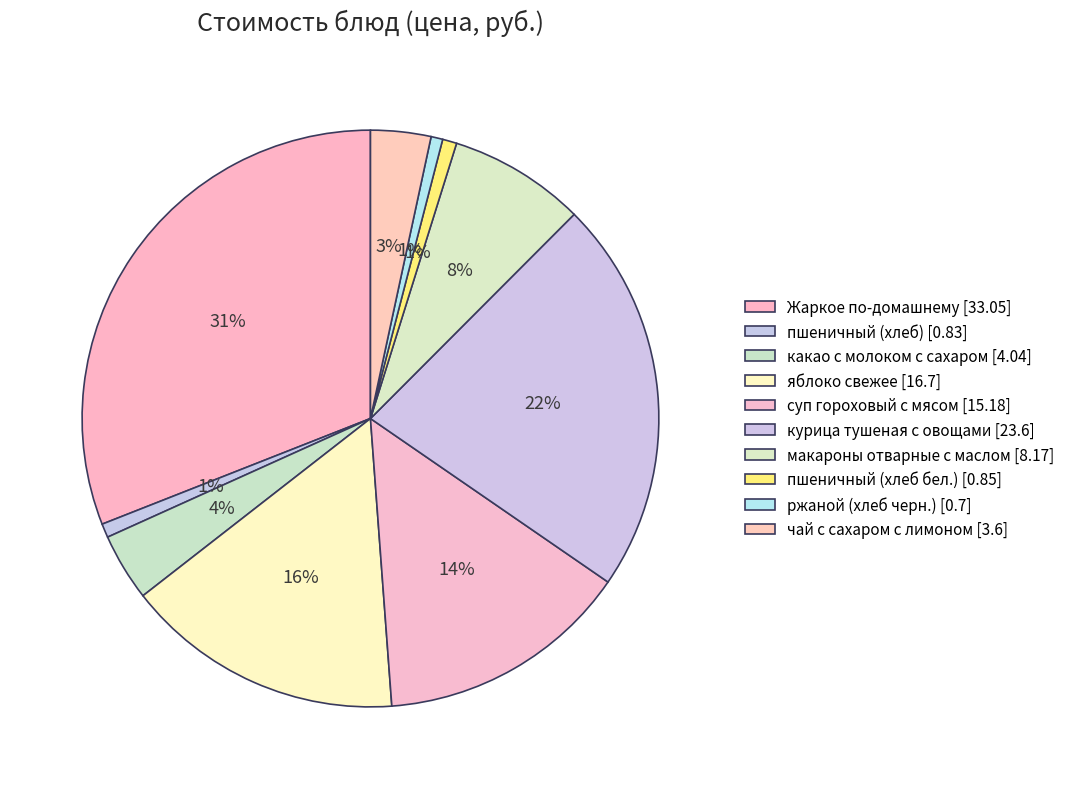

Which slice is the largest?

Жаркое по-домашнему